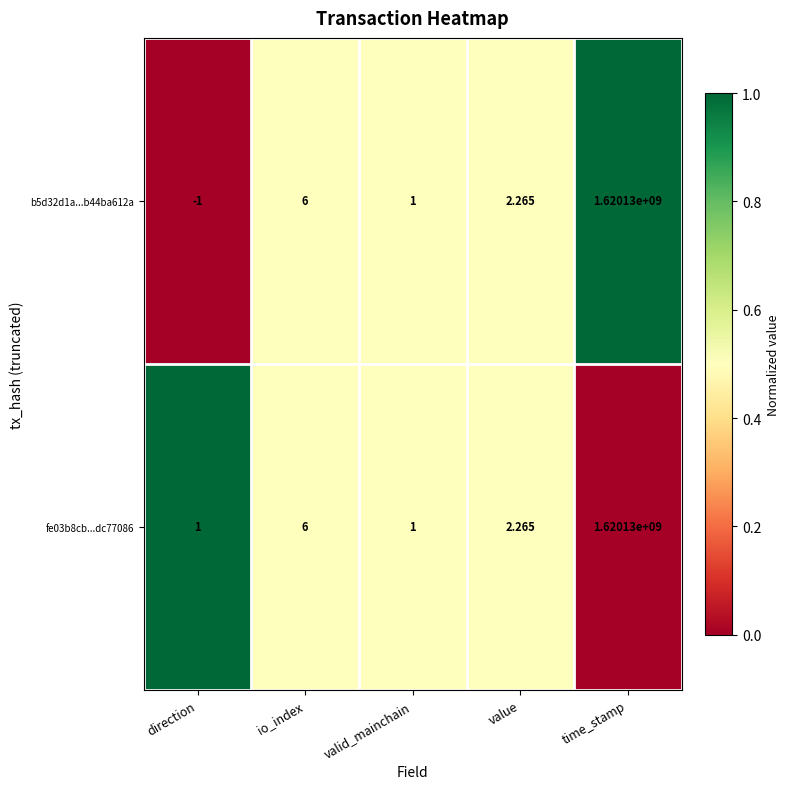

At which category does the chart reach its peak across all series?

time_stamp